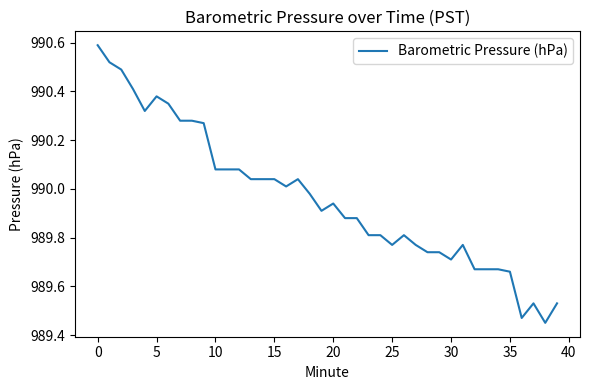

What is the greatest value displayed?

990.6